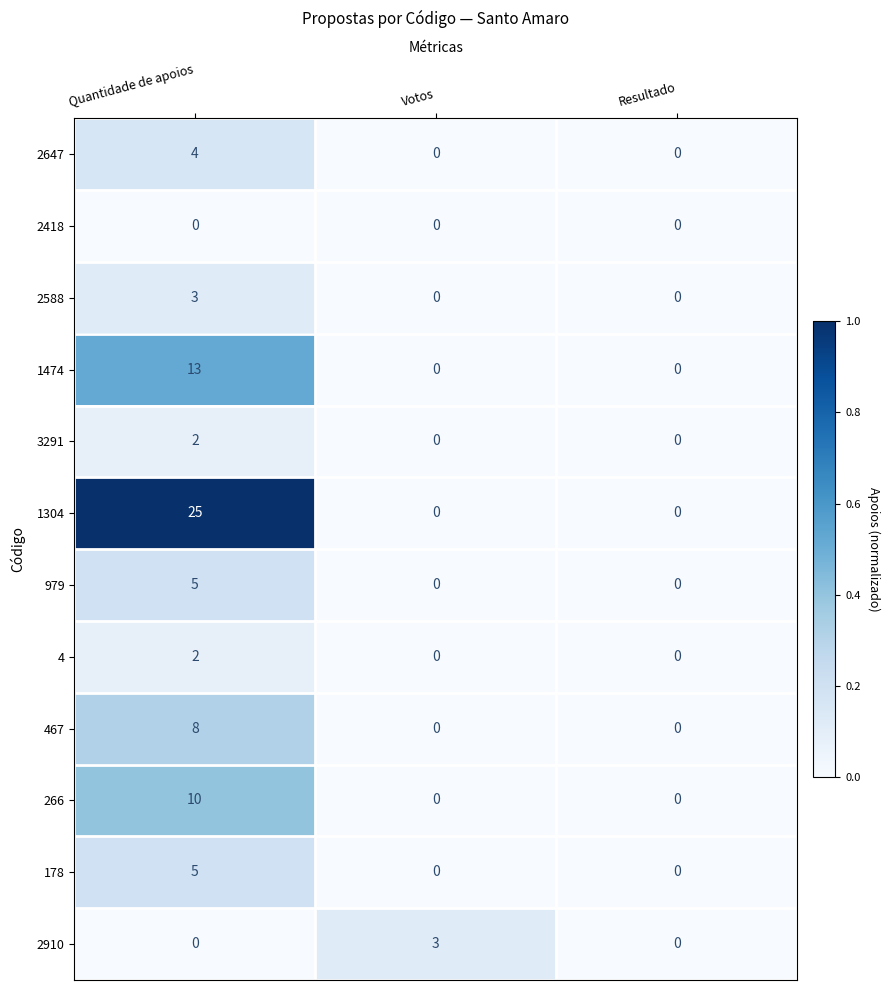

What is the average value of the 1474 series?

4